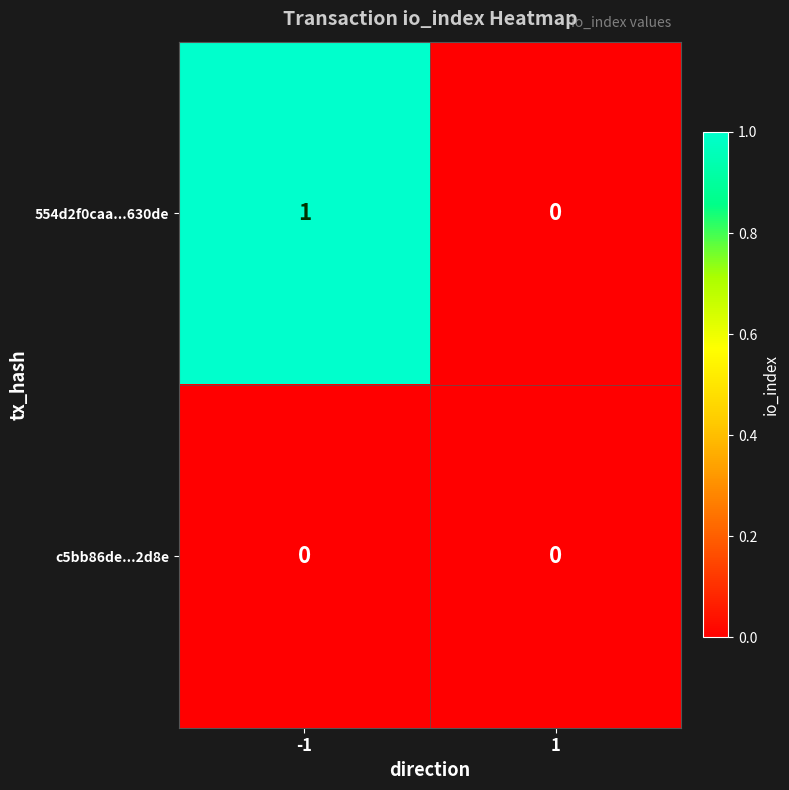

Which series has the largest total across all categories?

554d2f0caa...630de